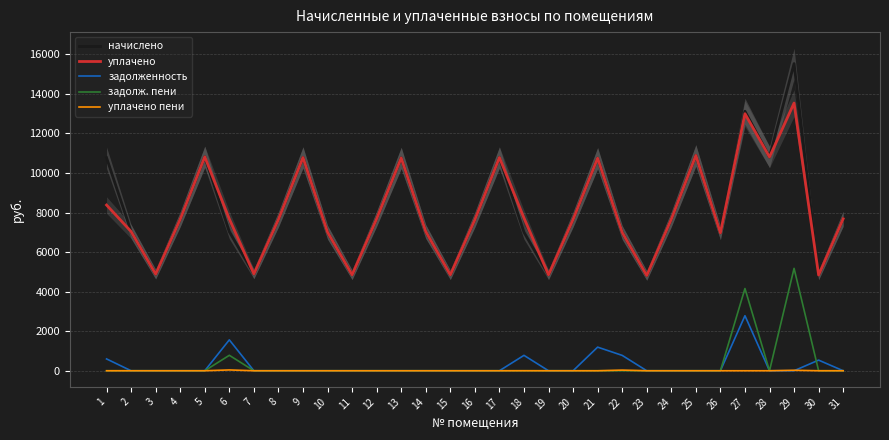

True or false: уплачено пени has a value of 0.0 at 3.

True